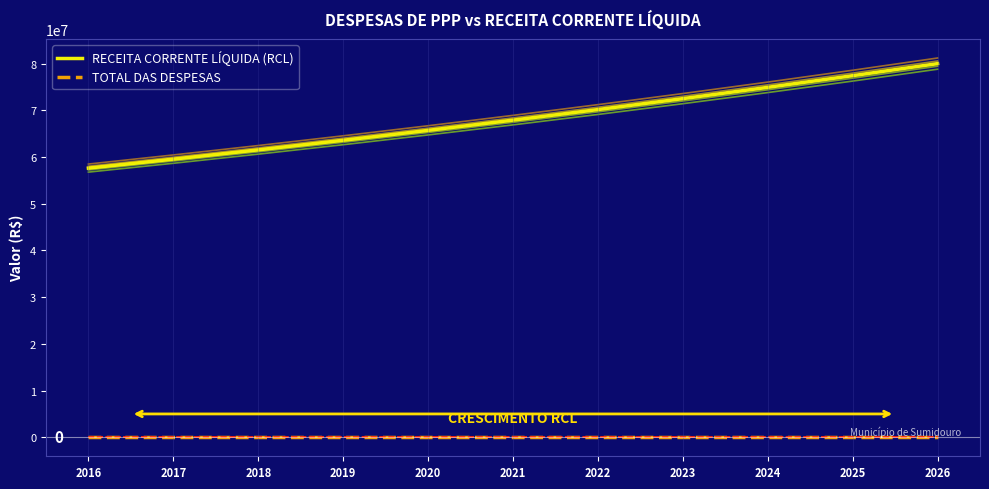

True or false: TOTAL DAS DESPESAS has more than 2 interior local peaks.

False